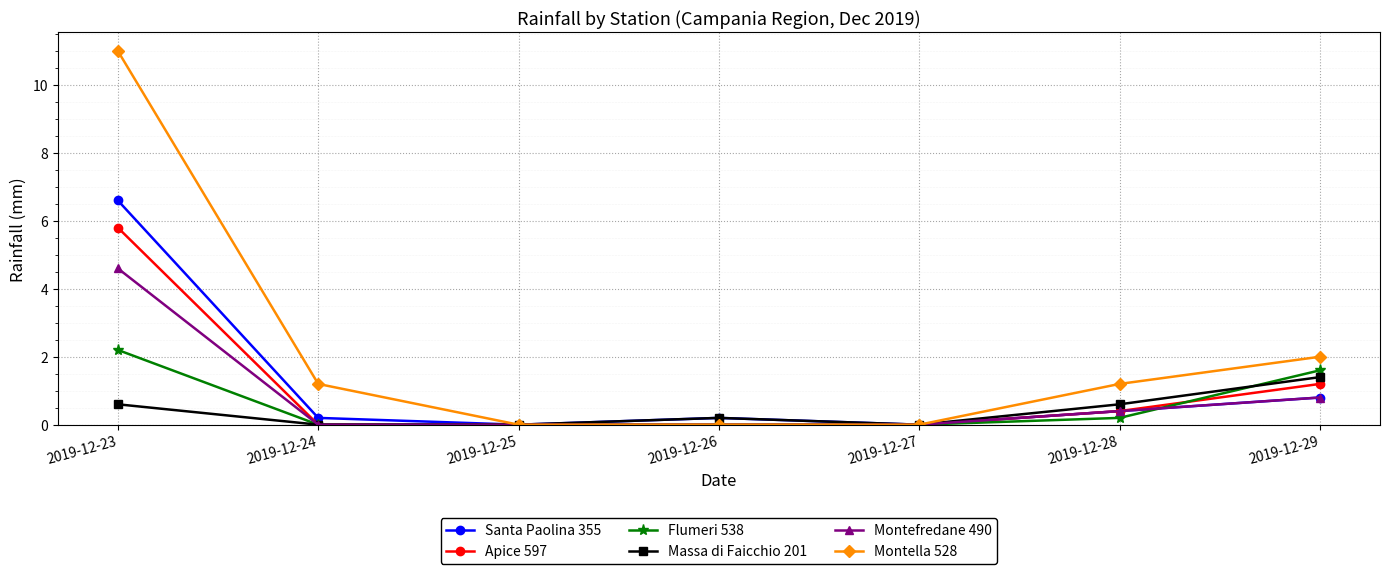

Reading left to right, list all the values displayed in this chart.

Santa Paolina 355: 2019-12-23=6.6	2019-12-24=0.2	2019-12-25=0.0	2019-12-26=0.2	2019-12-27=0.0	2019-12-28=0.4	2019-12-29=0.8
Apice 597: 2019-12-23=5.8	2019-12-24=0.0	2019-12-25=0.0	2019-12-26=0.0	2019-12-27=0.0	2019-12-28=0.4	2019-12-29=1.2
Flumeri 538: 2019-12-23=2.2	2019-12-24=0.0	2019-12-25=0.0	2019-12-26=0.0	2019-12-27=0.0	2019-12-28=0.2	2019-12-29=1.6
Massa di Faicchio 201: 2019-12-23=0.6	2019-12-24=0.0	2019-12-25=0.0	2019-12-26=0.2	2019-12-27=0.0	2019-12-28=0.6	2019-12-29=1.4
Montefredane 490: 2019-12-23=4.6	2019-12-24=0.0	2019-12-25=0.0	2019-12-26=0.0	2019-12-27=0.0	2019-12-28=0.4	2019-12-29=0.8
Montella 528: 2019-12-23=11.0	2019-12-24=1.2	2019-12-25=0.0	2019-12-26=0.0	2019-12-27=0.0	2019-12-28=1.2	2019-12-29=2.0